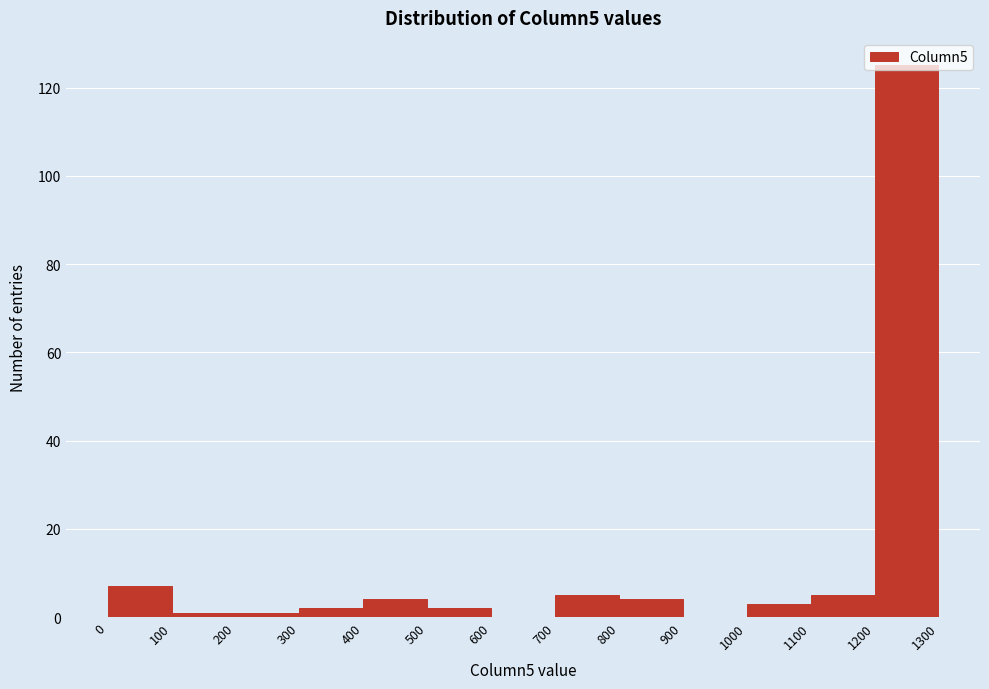

How tall is the bar that spans 1200 to 1300 on the x-axis? The values are not printed on the chart, so give them approximately, as read against the axis.

126